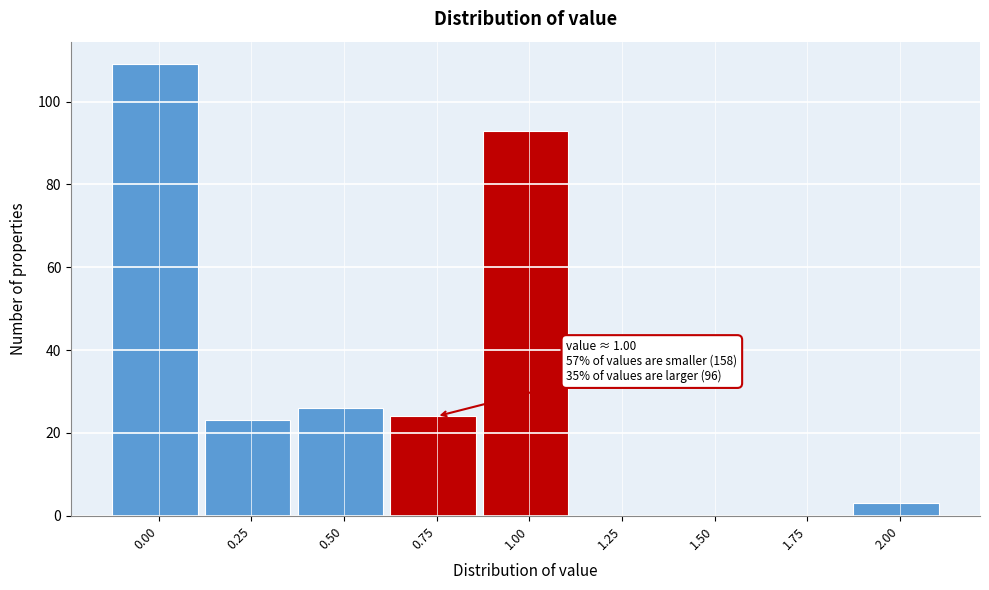

Reading left to right, extract all data points from this chart.

0.00=109	0.25=23	0.50=26	0.75=24	1.00=93	1.25=0	1.50=0	1.75=0	2.00=3